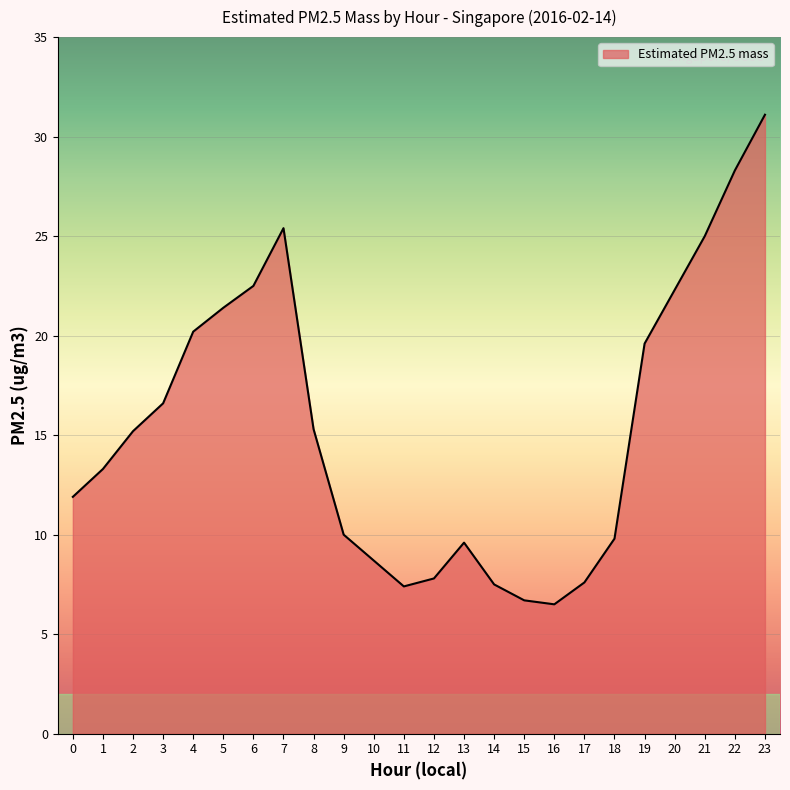

How many interior local valleys (lower than both neighbors) does the data have?

2